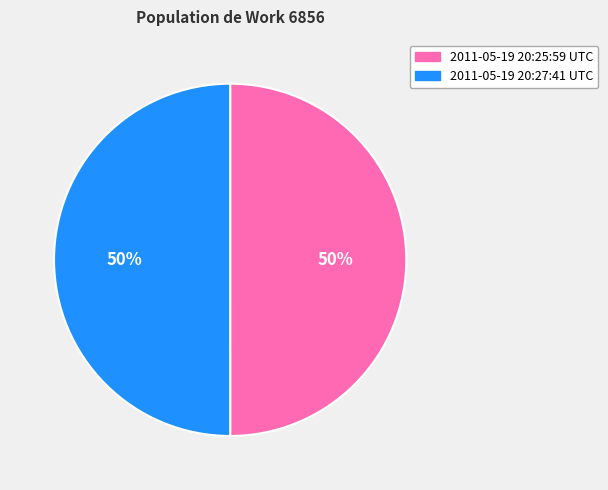

How many slices are in this pie chart?

2